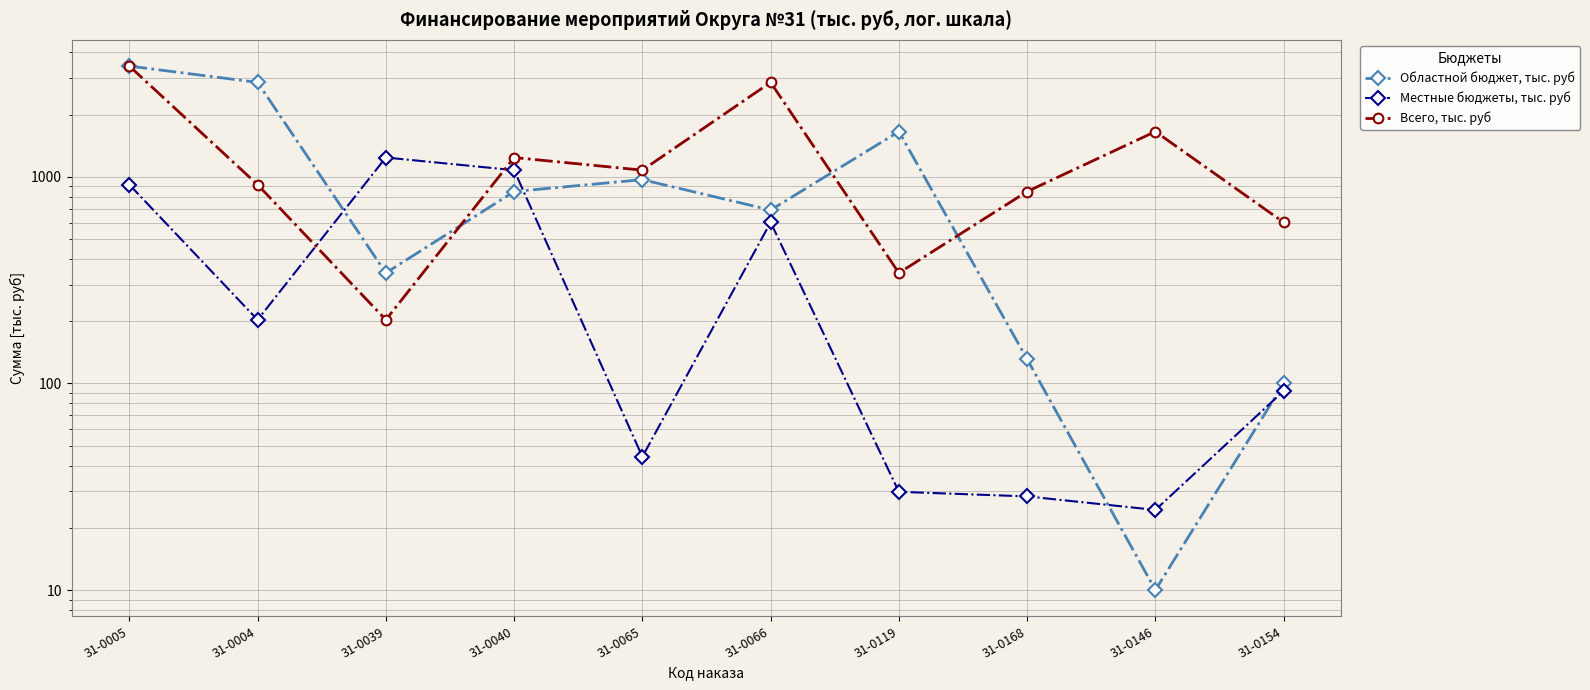

What is the difference between the Областной бюджет, тыс. руб values at 31-0040 and 31-0154?

748.2